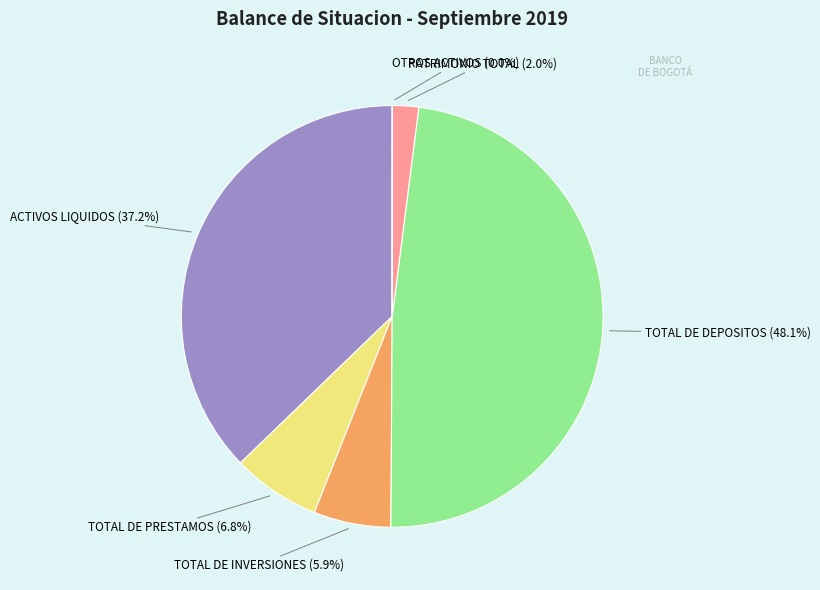

To the nearest percent, what is the difference between the ACTIVOS LIQUIDOS and PATRIMONIO TOTAL slice percentages?

35%